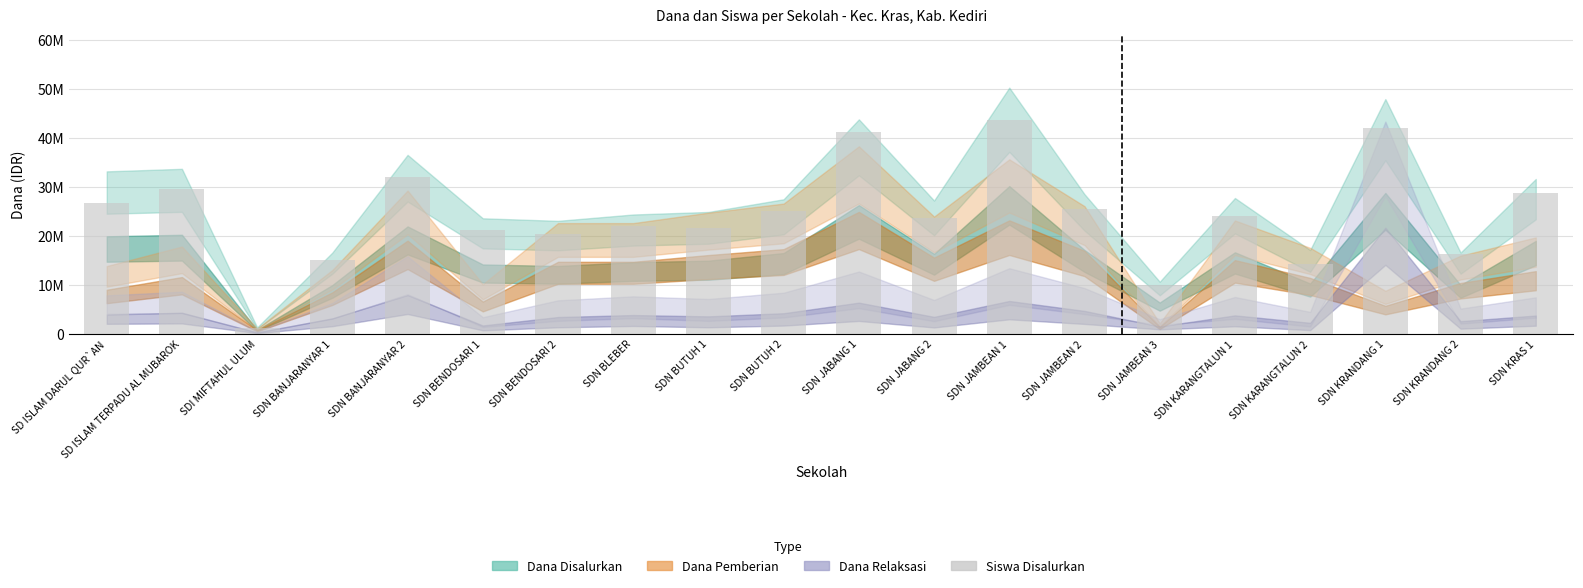

Are the bars horizontal?

No